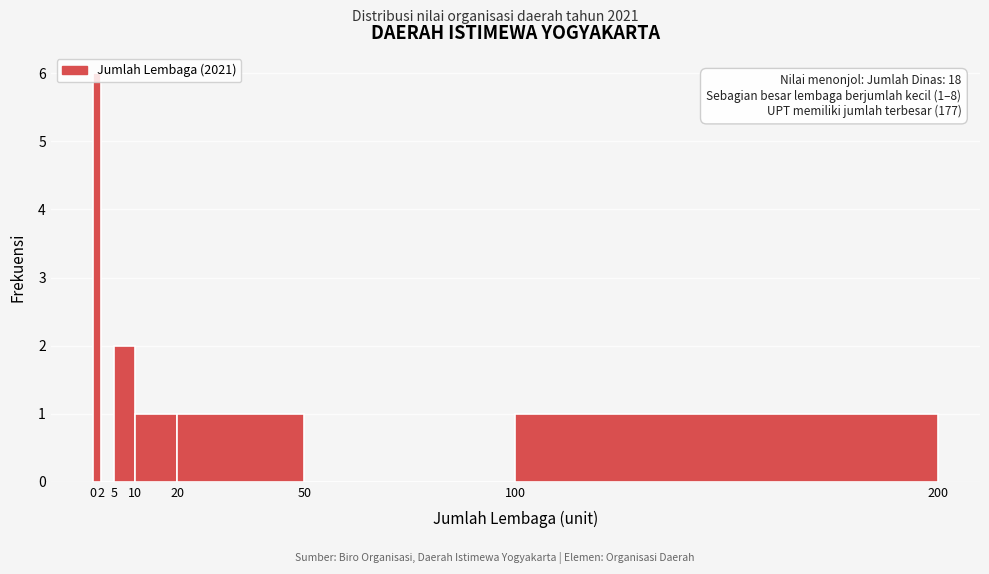

Over which range of the x-axis is the bar tallest?

0 to 2